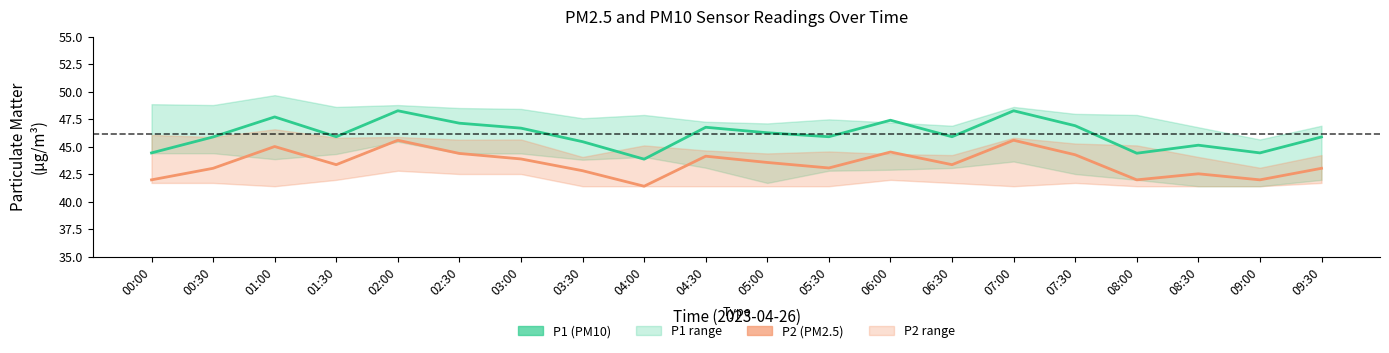

Which category has the highest value in the P1 (PM10) series?

02:00